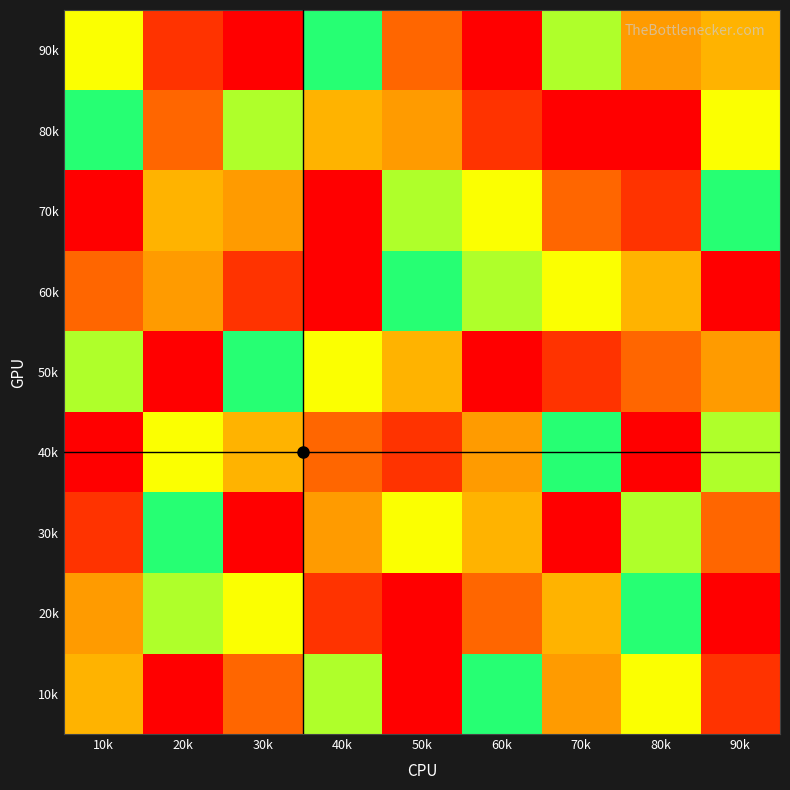

Which series has the largest range (max minus min)?

10k